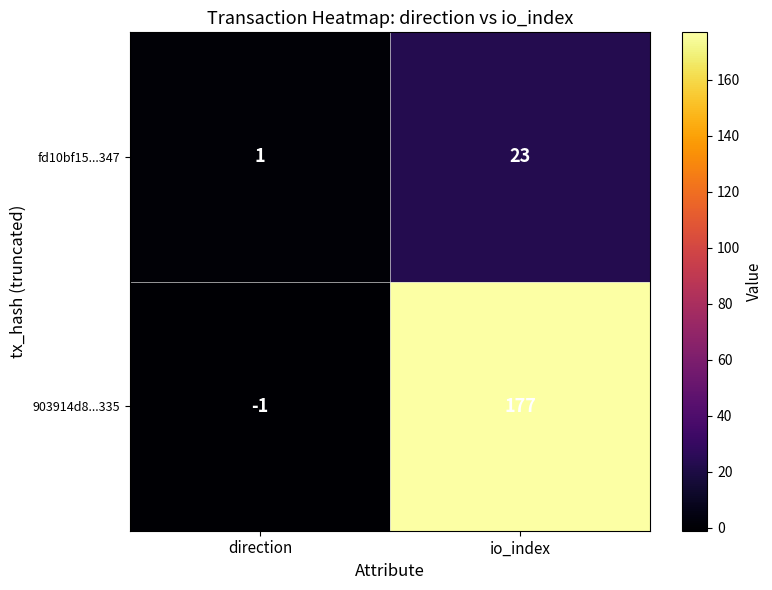

What is the difference between the maximum and minimum values in the 903914d8...335 series?

178